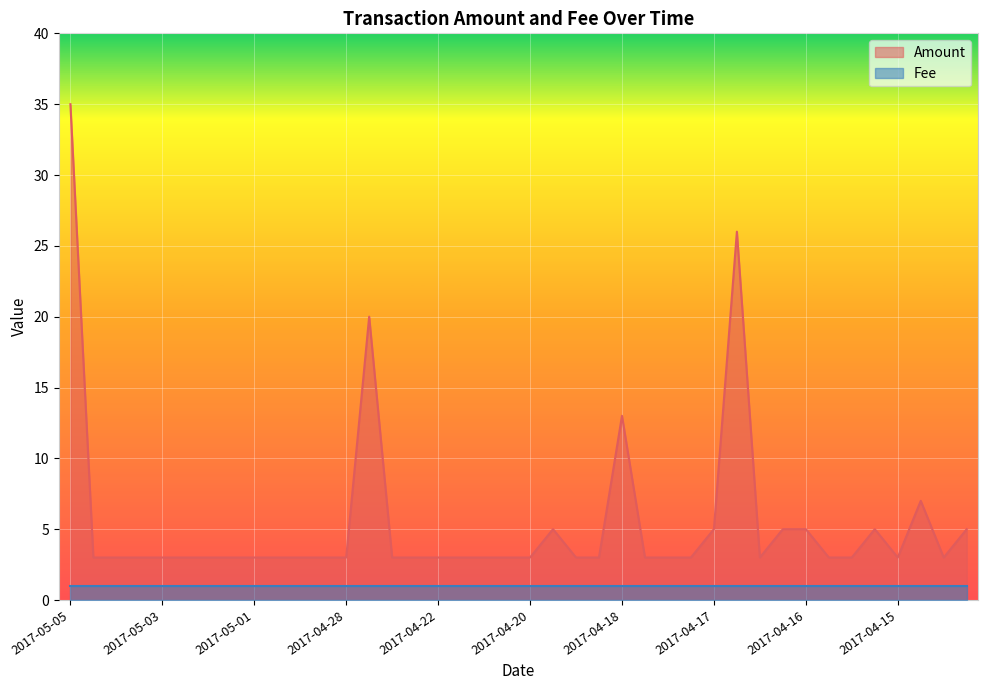

What is the average value?

5